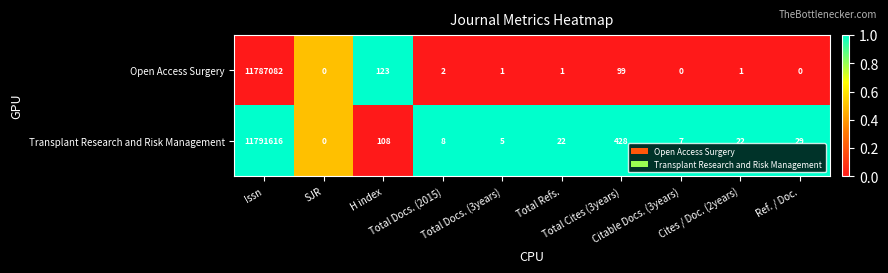

Which series has the largest total across all categories?

Transplant Research and Risk Management